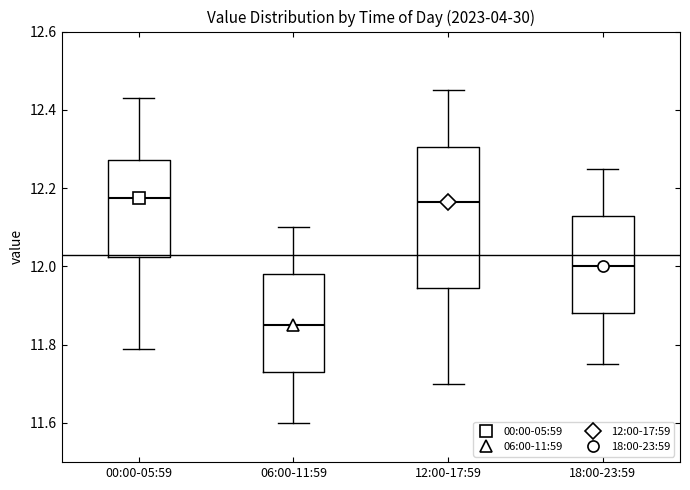

Reading left to right, read every box against the y-axis: the position of its median line, the range the box covers, and the ends of its whiskers. The values are not printed on the chart, so give them approximately, as read against the axis.

00:00-05:59: median 12.18, box 12.02 to 12.28, whiskers 11.80 to 12.44
06:00-11:59: median 11.86, box 11.74 to 11.98, whiskers 11.60 to 12.10
12:00-17:59: median 12.16, box 11.94 to 12.30, whiskers 11.70 to 12.46
18:00-23:59: median 12.00, box 11.88 to 12.14, whiskers 11.76 to 12.26